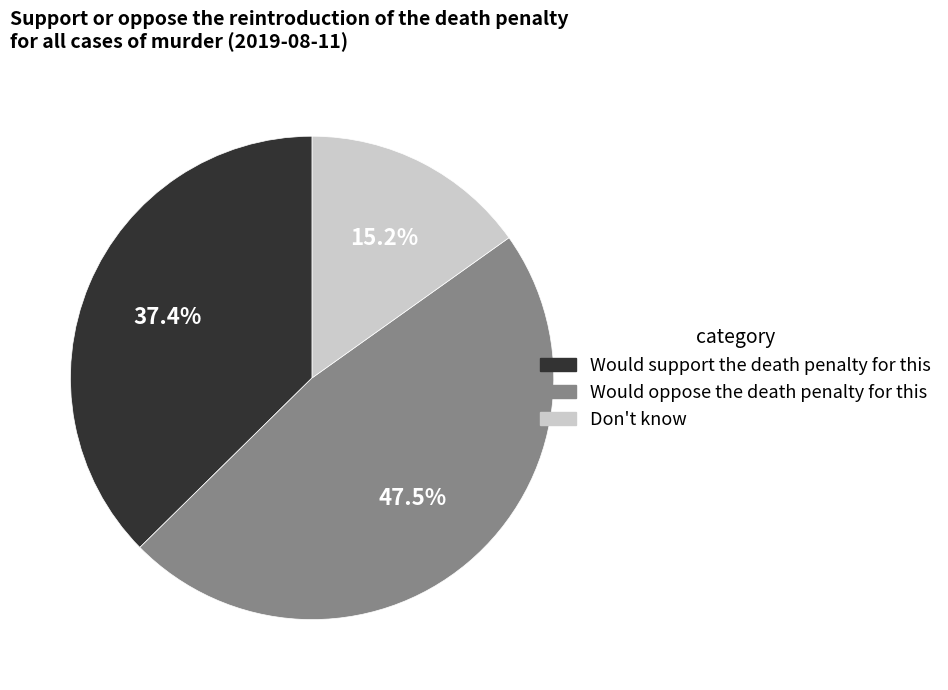

Which has a higher value, Don't know or Would oppose the death penalty for this?

Would oppose the death penalty for this